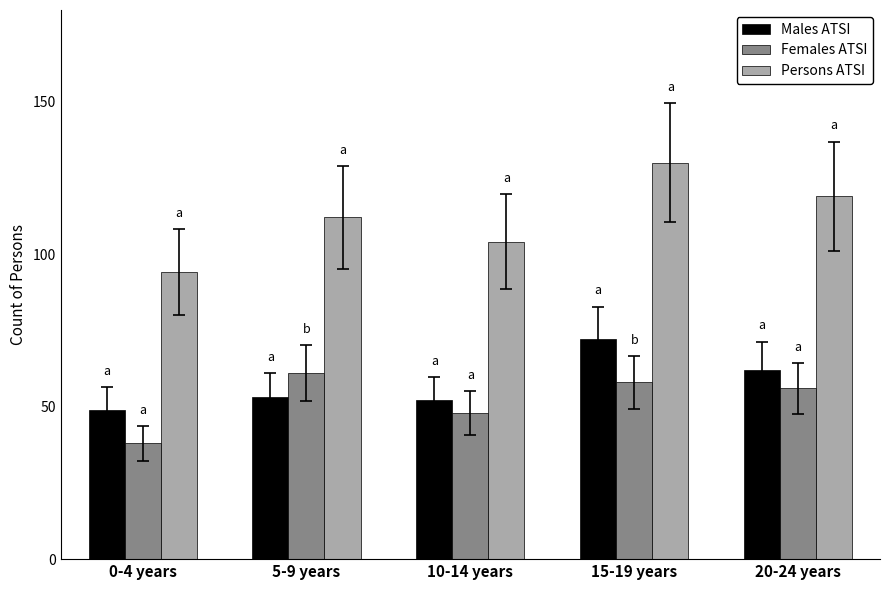

Reading left to right, what are all the values shown in this chart?

Males ATSI: 0-4 years=49	5-9 years=53	10-14 years=52	15-19 years=72	20-24 years=62
Females ATSI: 0-4 years=38	5-9 years=61	10-14 years=48	15-19 years=58	20-24 years=56
Persons ATSI: 0-4 years=94	5-9 years=112	10-14 years=104	15-19 years=130	20-24 years=119